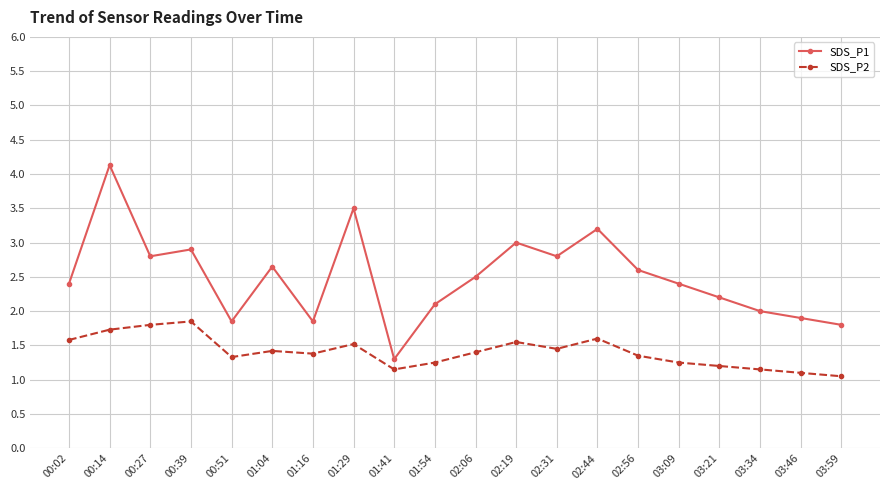

At which category does SDS_P2 reach its first local valley?

00:51